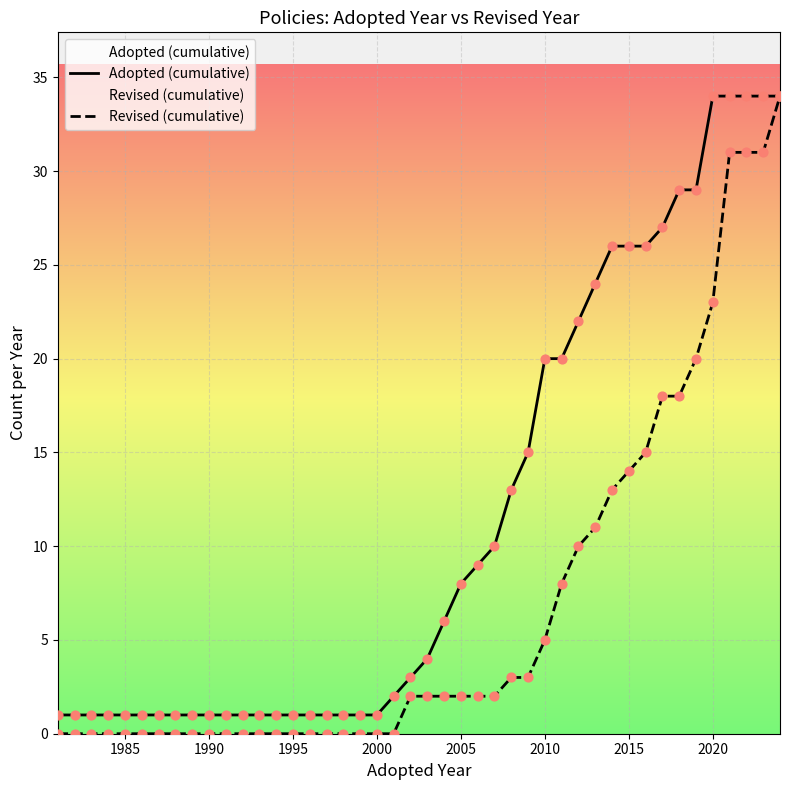

Which series has the largest total across all categories?

Adopted (cumulative)